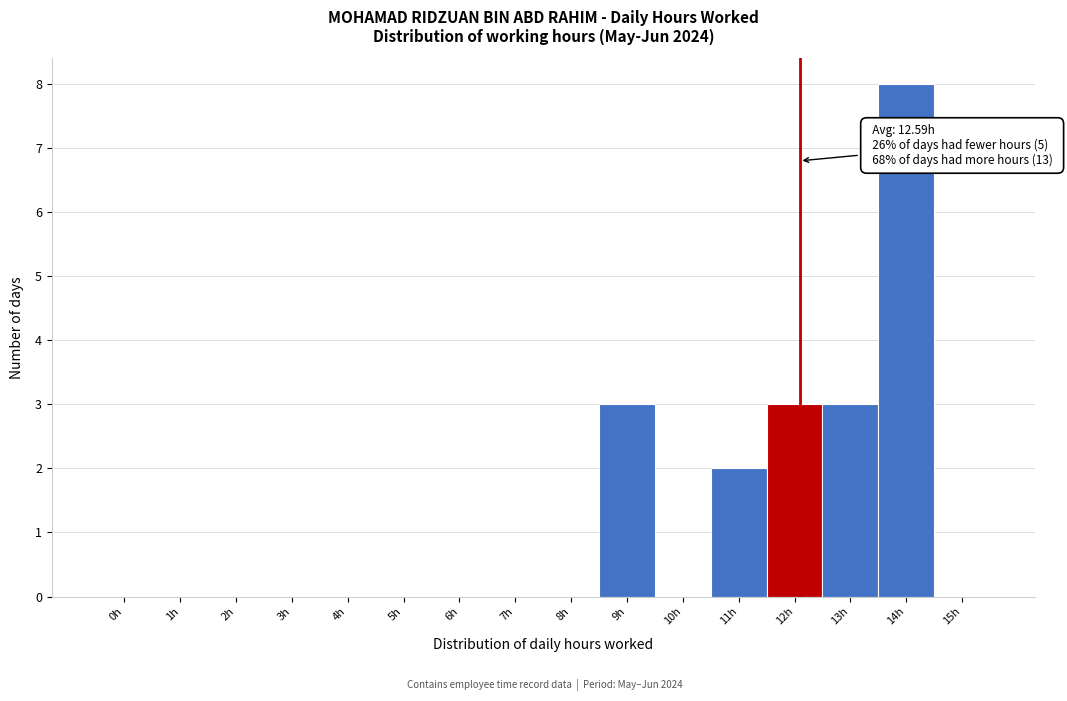

Reading left to right, what are all the values shown in this chart?

0h=0	1h=0	2h=0	3h=0	4h=0	5h=0	6h=0	7h=0	8h=0	9h=3	10h=0	11h=2	12h=3	13h=3	14h=8	15h=0